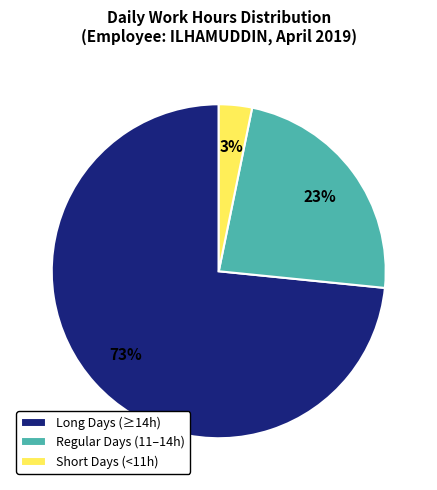

To the nearest percent, what portion does Regular Days (11–14h) represent?

23%